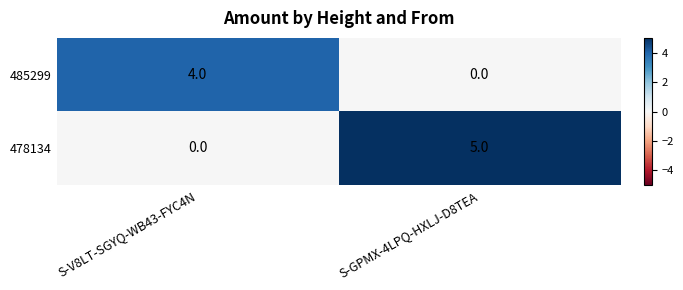

How many values in the 478134 series are below 5?

1